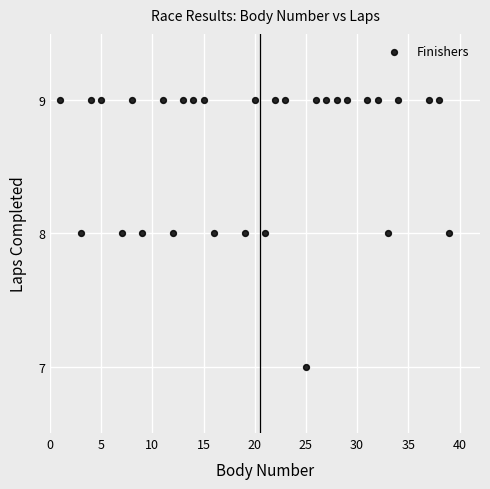

How many points are shown in the scatter plot?

30